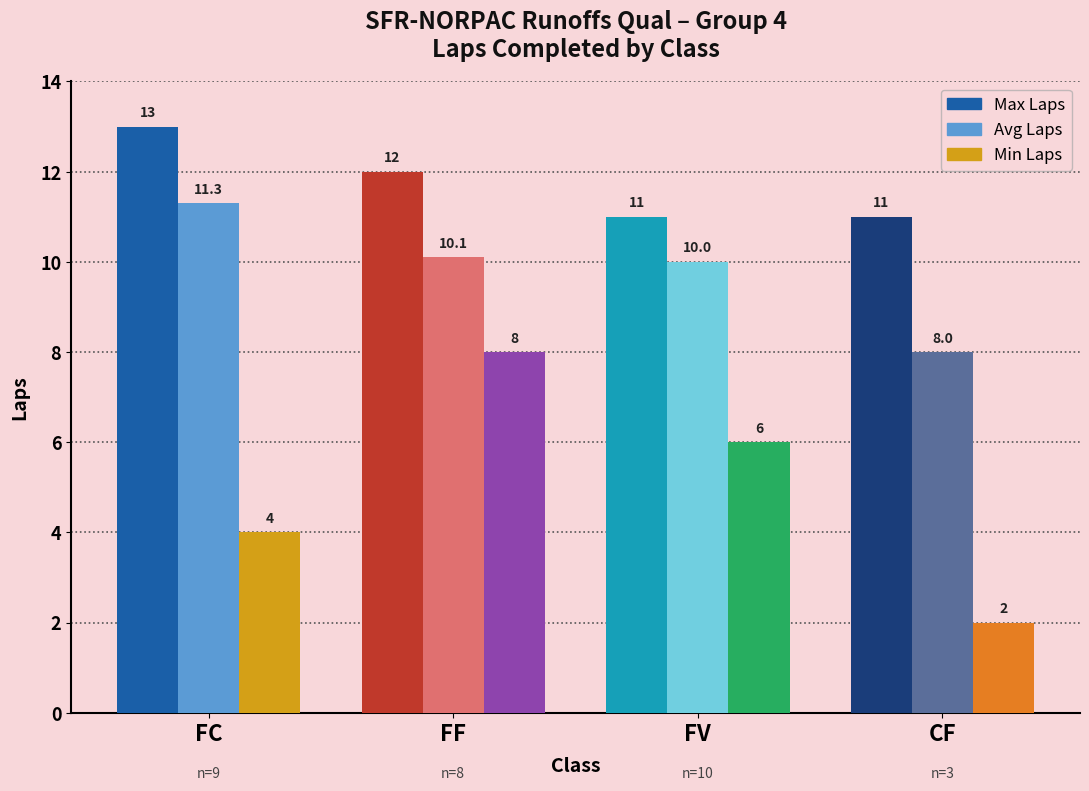

What is the sum of the Min Laps values at CF and FV?

8.0